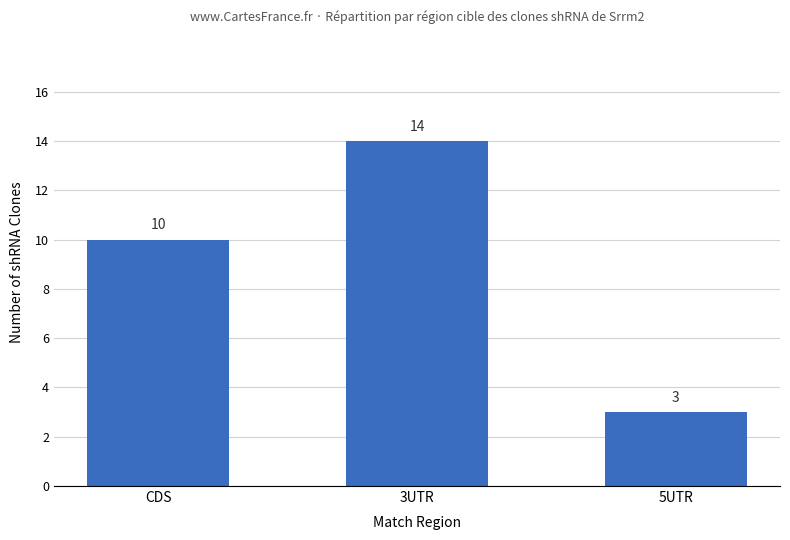

Rank the categories by value from highest to lowest.

3UTR, CDS, 5UTR